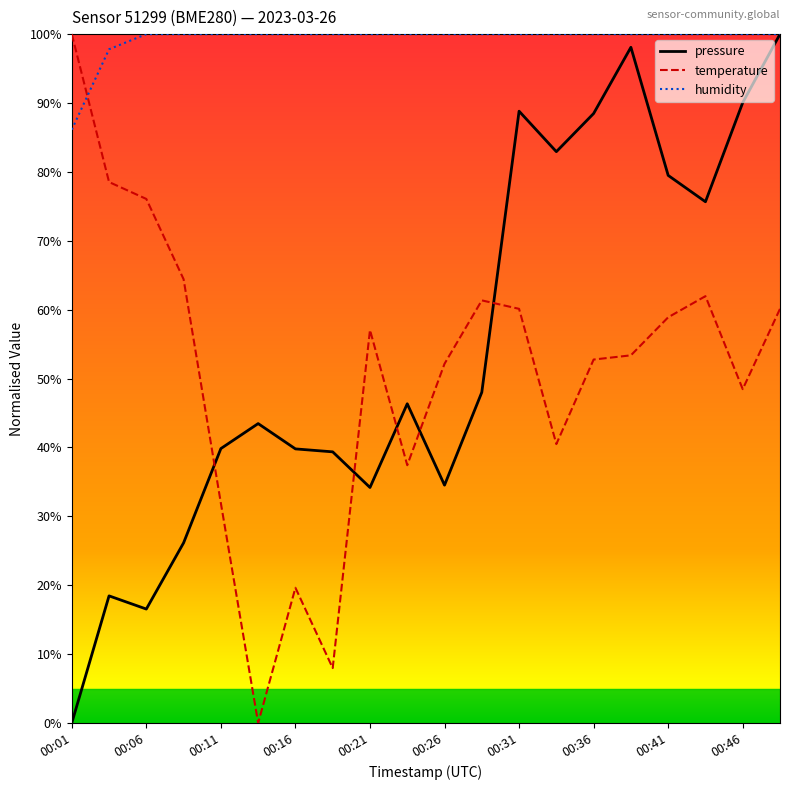

What are all the series names shown in the legend?

pressure, temperature, humidity